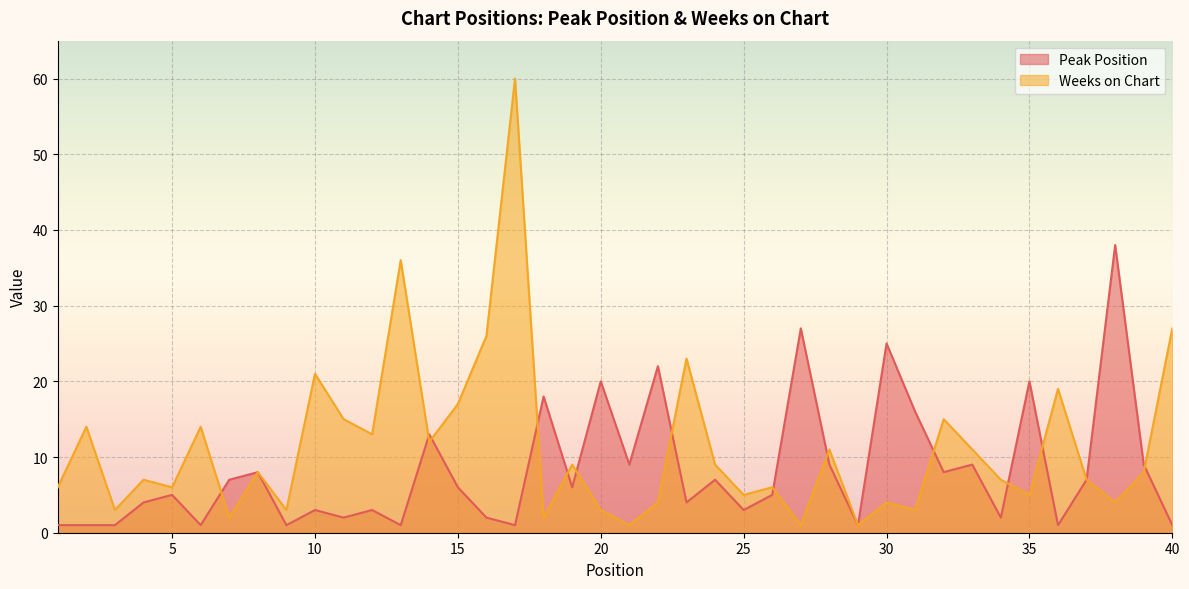

Is the value of Peak Position at 28 greater than the value of Weeks on Chart at 4?

Yes